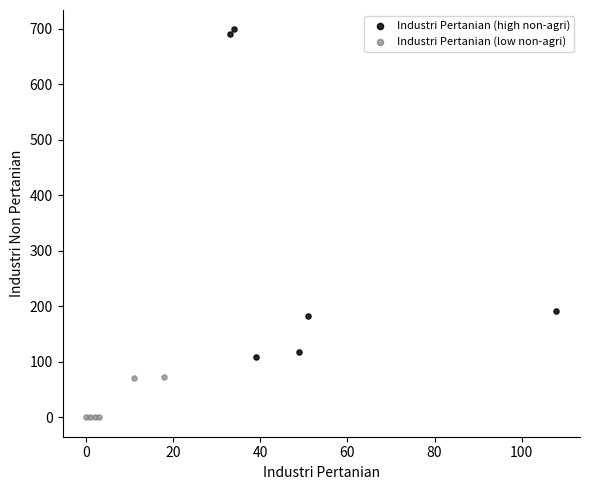

Which series reaches the maximum Y coordinate?

Industri Pertanian (high non-agri)